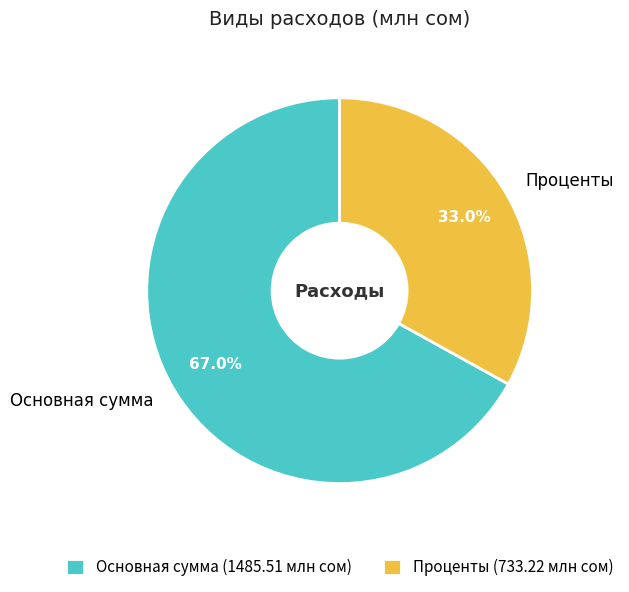

Which slice is the smallest?

Проценты